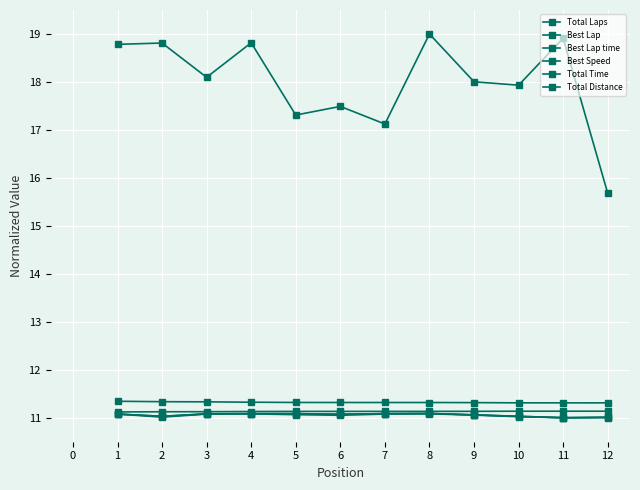

Reading left to right, list all the values displayed in this chart.

Total Laps: 11.1	11.0	11.1	11.1	11.1	11.1	11.1	11.1	11.1	11.0	11.0	11.0
Best Lap: 11.1	11.0	11.1	11.1	11.1	11.1	11.1	11.1	11.1	11.0	11.0	11.0
Best Lap time: 11.1	11.1	11.1	11.1	11.1	11.1	11.1	11.1	11.1	11.1	11.1	11.1
Best Speed: 11.3	11.3	11.3	11.3	11.3	11.3	11.3	11.3	11.3	11.3	11.3	11.3
Total Time: 18.8	18.8	18.1	18.8	17.3	17.5	17.1	19.0	18.0	17.9	18.9	15.7
Total Distance: 11.1	11.0	11.1	11.1	11.1	11.1	11.1	11.1	11.1	11.0	11.0	11.0